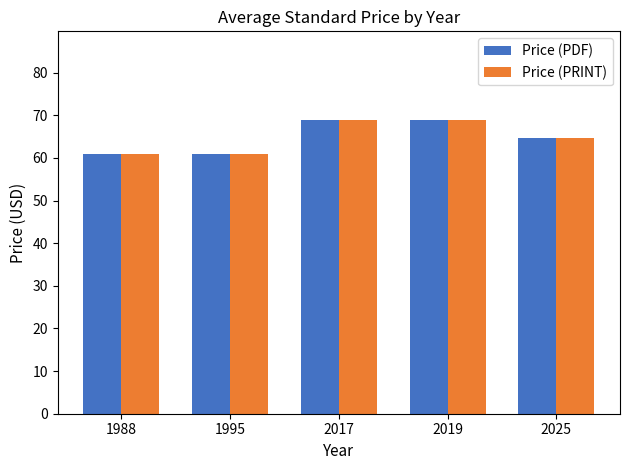

What is the smallest value displayed?

61.0